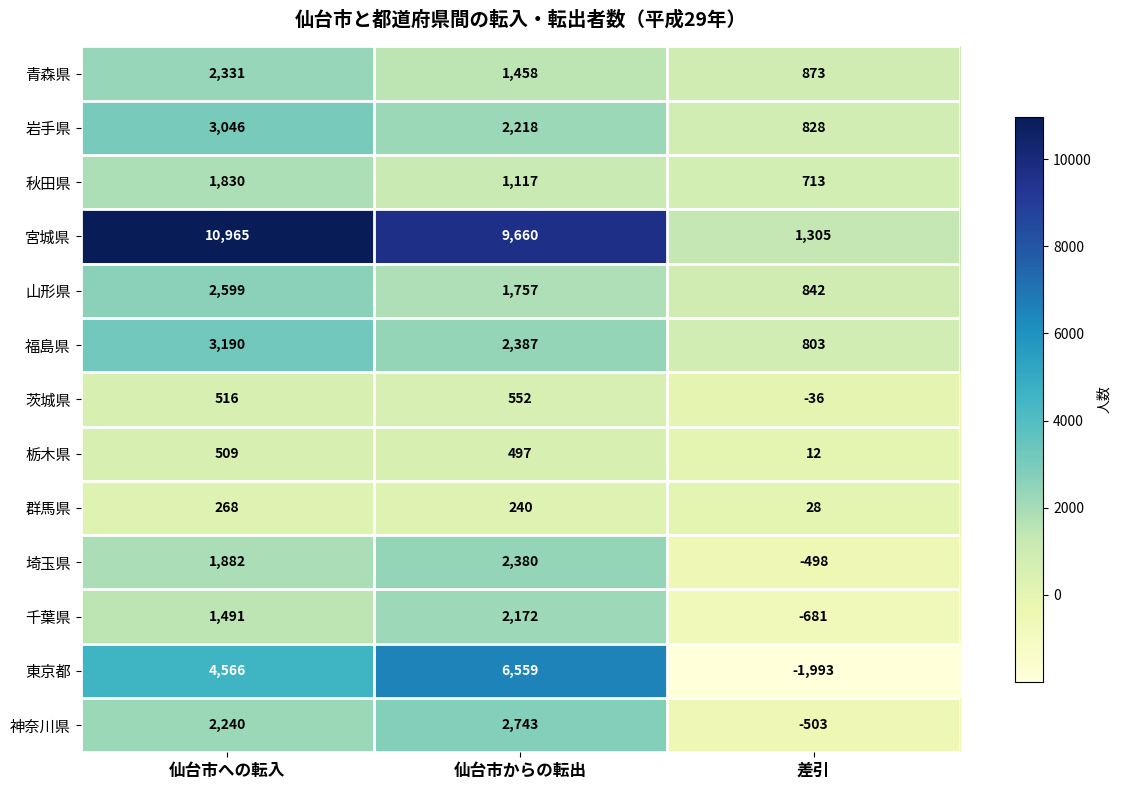

True or false: 群馬県 has a value of 240 at 仙台市からの転出.

True